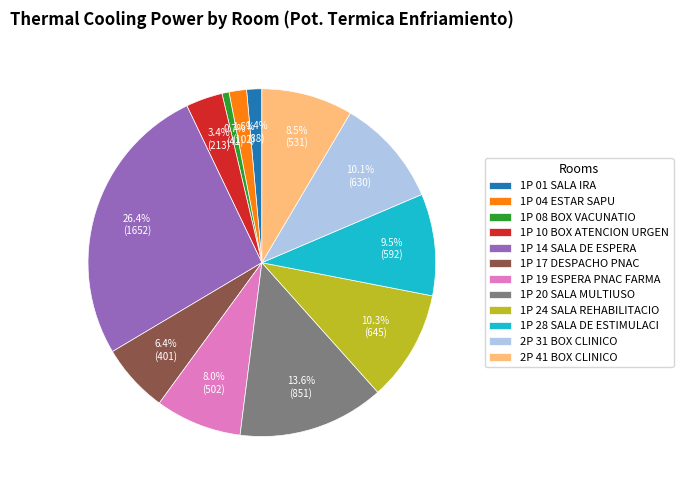

To the nearest percent, what is the average slice percentage?

8%